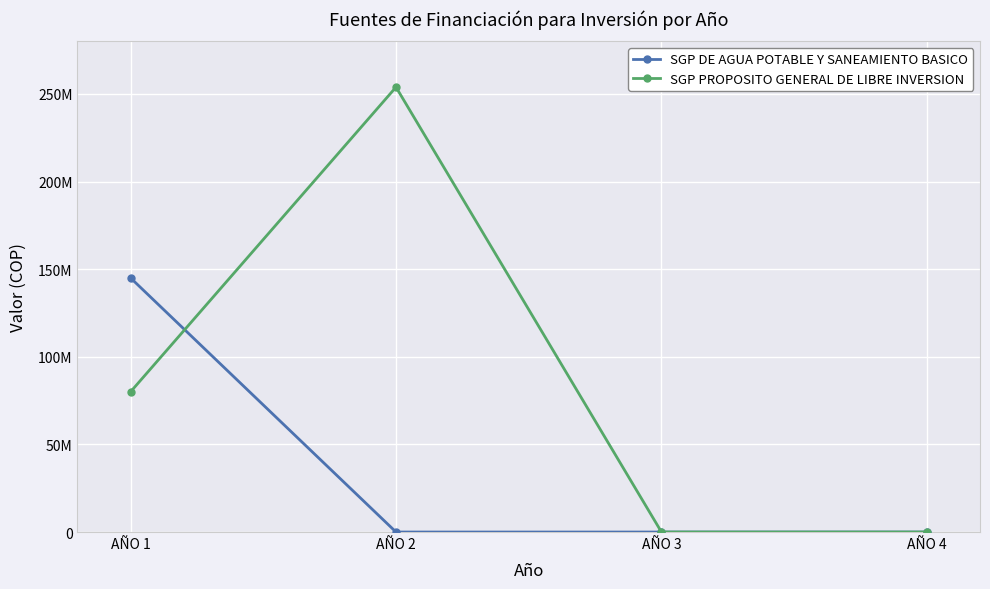

Does the chart have visible grid lines?

Yes